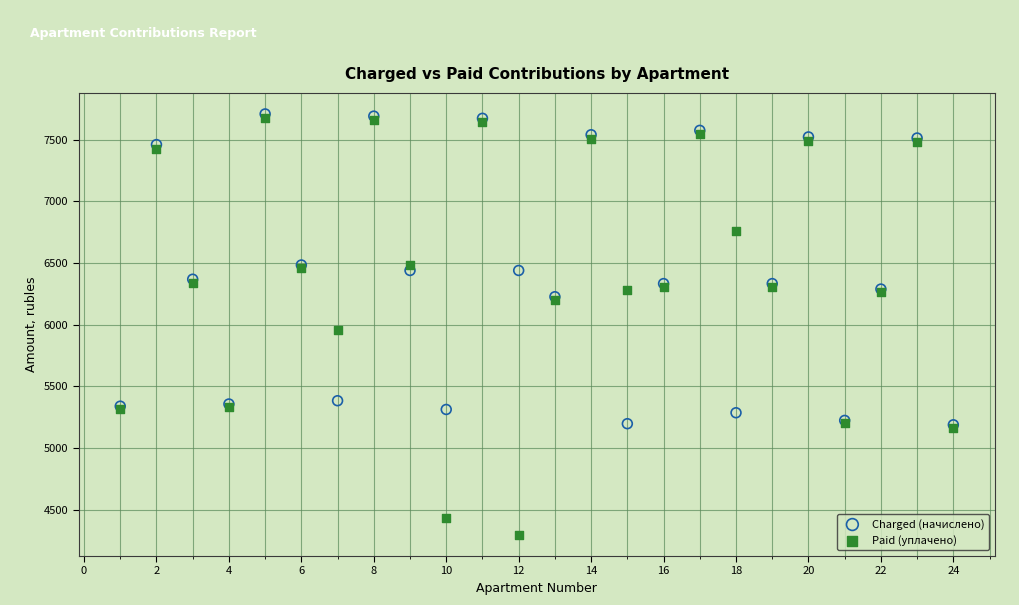

Across all series, what Y value is closest to 6001?

5960.1